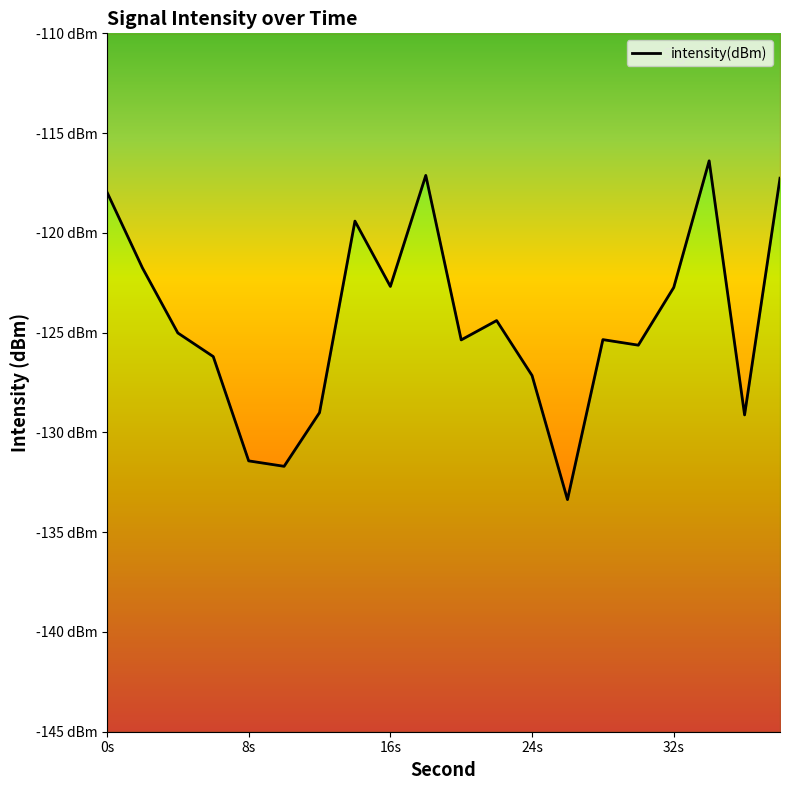

What is the value of the 19th point from the left?

-129.1